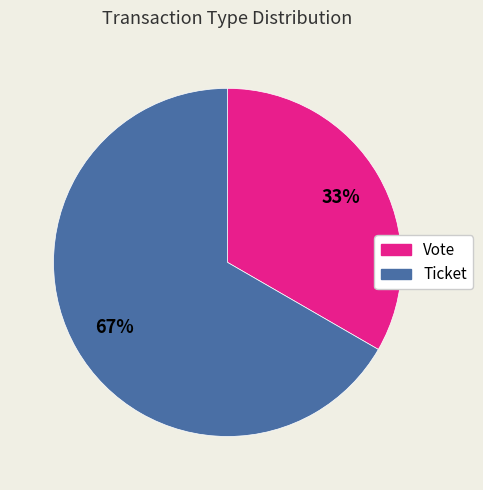

Is it true that Ticket is 67% of the pie?

True